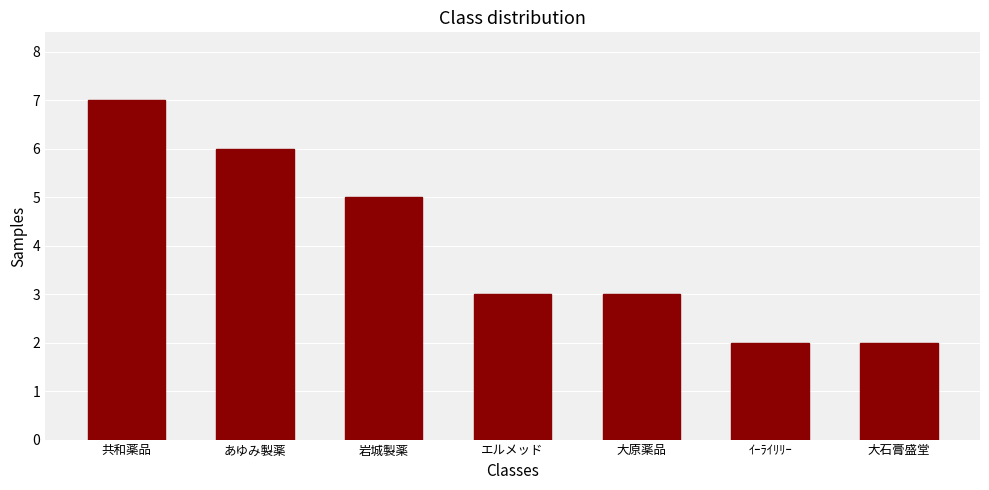

How many distinct data groups are displayed?

1